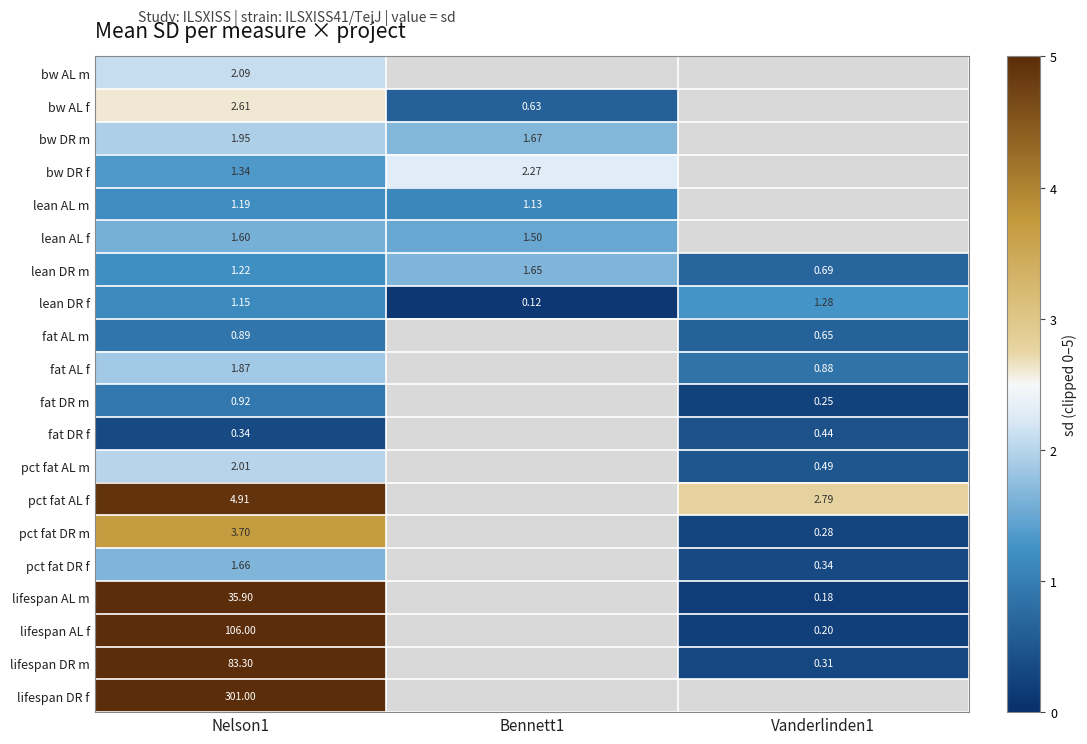

Is the value of lean DR f at Nelson1 greater than the value of pct fat AL m at Nelson1?

No